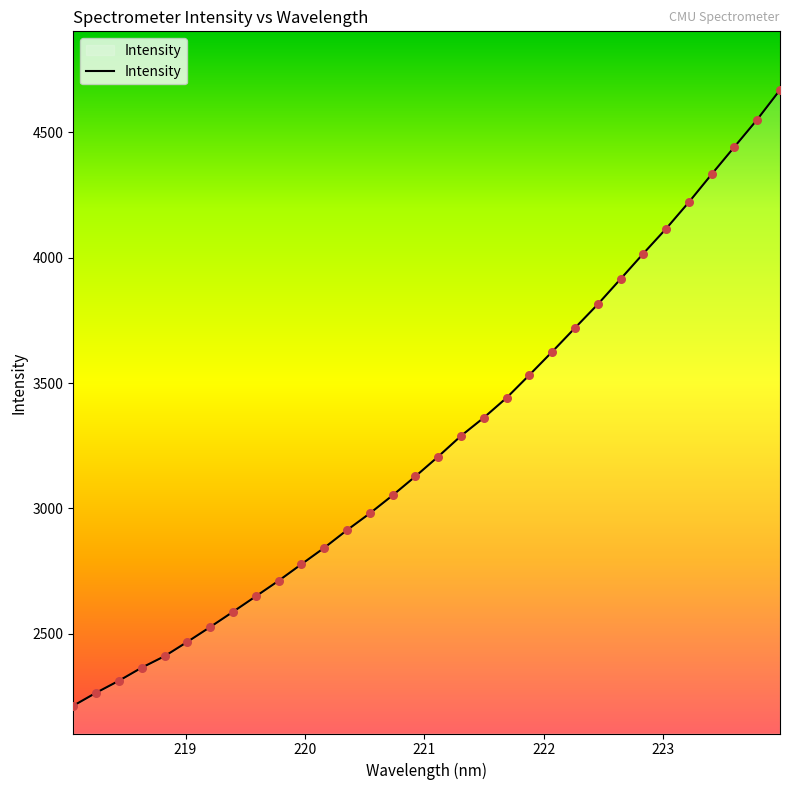

What is the smallest value displayed?

2213.8